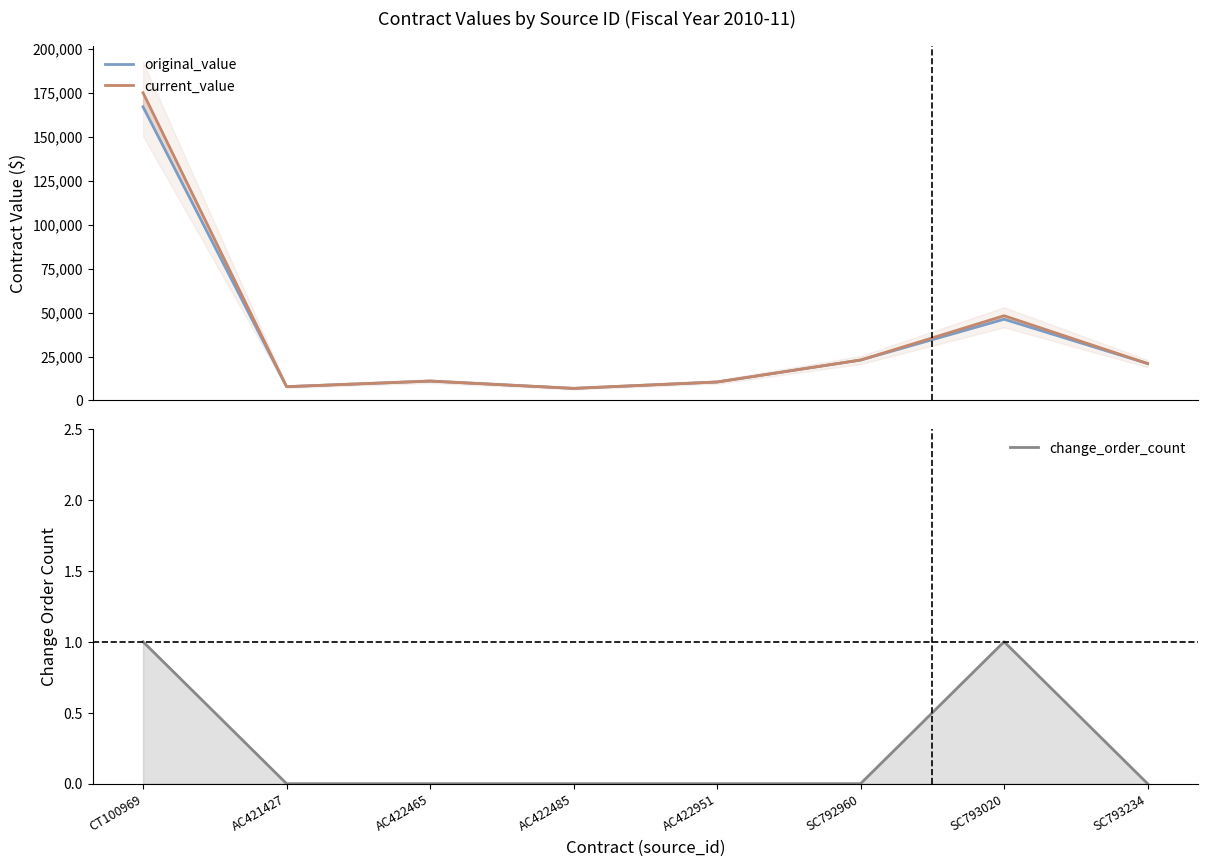

Reading right to left, extract all data points from this chart.

original_value: SC793234=21000.0	SC793020=46200.0	SC792960=23000.0	AC422951=10499.9	AC422485=6873.7	AC422465=11020.1	AC421427=7836.0	CT100969=167000.0
current_value: SC793234=21000.0	SC793020=48200.0	SC792960=23000.0	AC422951=10499.9	AC422485=6873.7	AC422465=11020.1	AC421427=7836.0	CT100969=175000.0
change_order_count: SC793234=0.0	SC793020=1.0	SC792960=0.0	AC422951=0.0	AC422485=0.0	AC422465=0.0	AC421427=0.0	CT100969=1.0